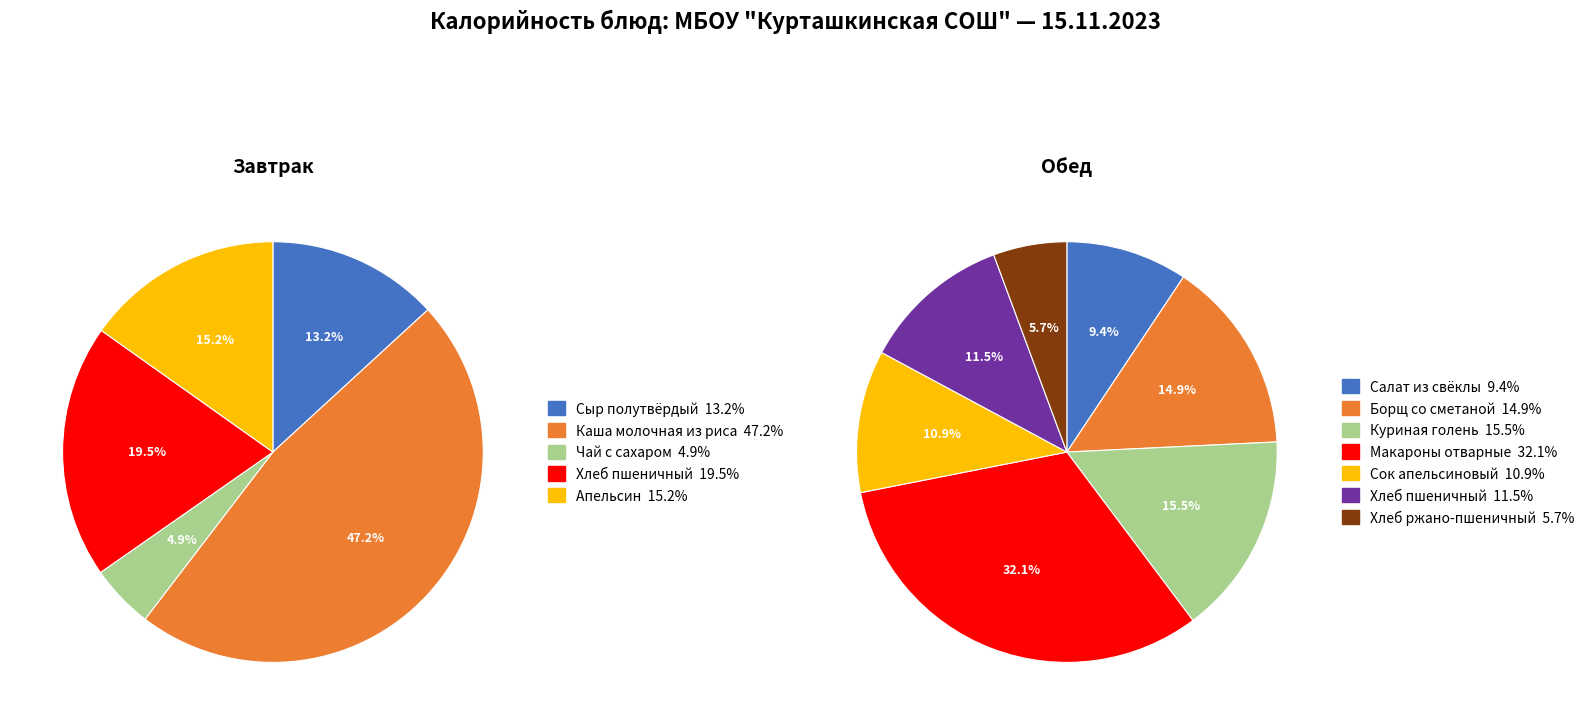

True or false: Сок апельсиновый accounts for 1% of the total.

False